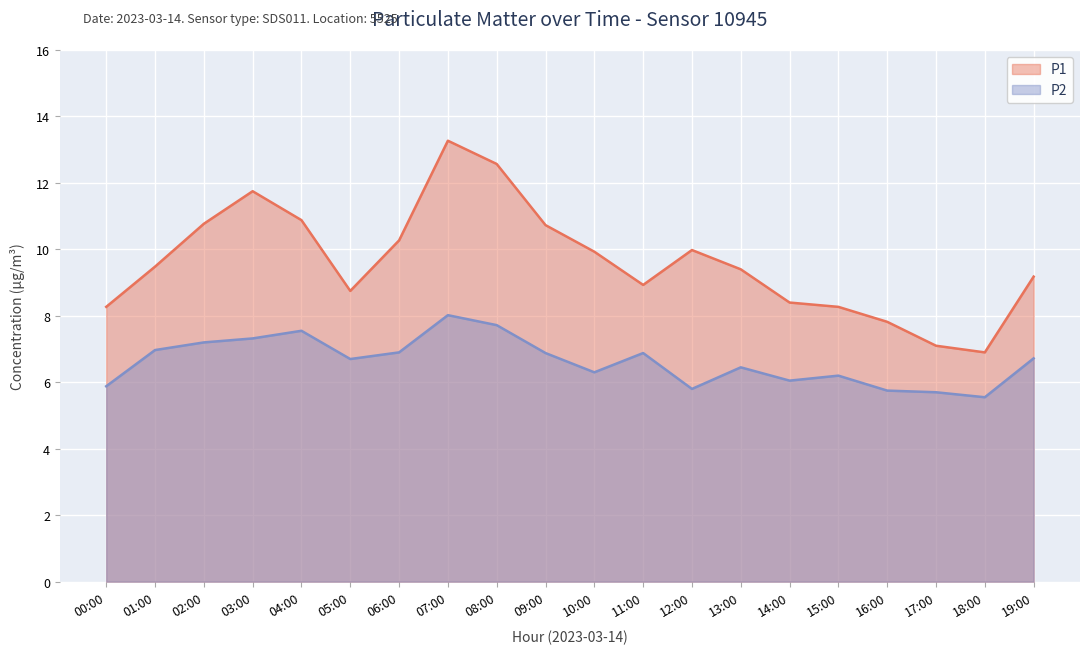

What is the average value of the P2 series?

6.6